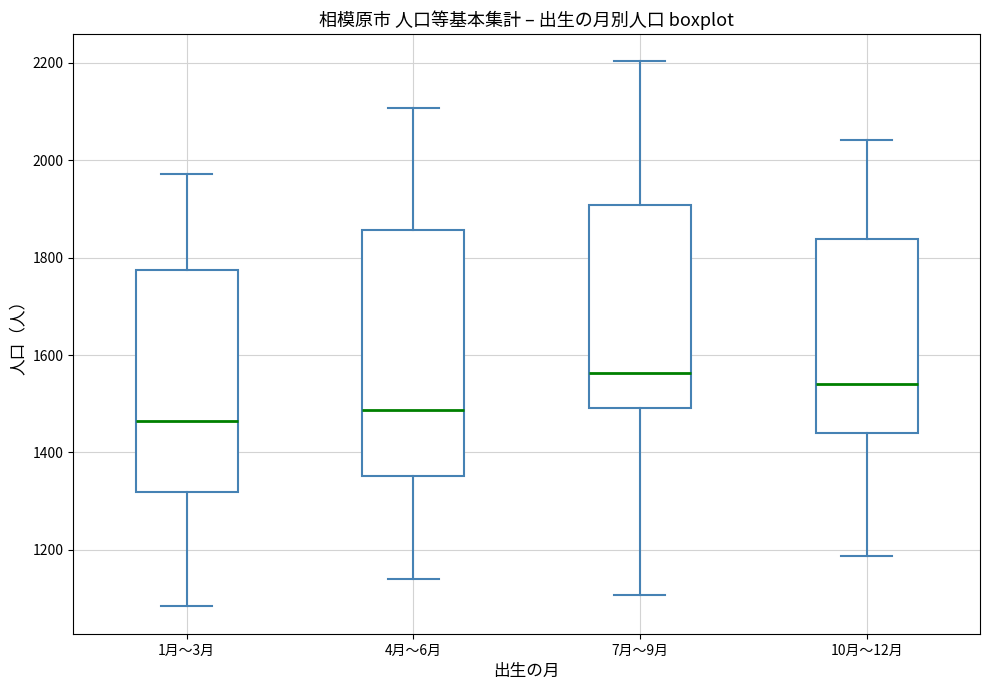

Reading left to right, read every box against the y-axis: the position of its median line, the range the box covers, and the ends of its whiskers. The values are not printed on the chart, so give them approximately, as read against the axis.

1月～3月: median 1460, box 1320 to 1780, whiskers 1080 to 1980
4月～6月: median 1480, box 1360 to 1860, whiskers 1140 to 2100
7月～9月: median 1560, box 1500 to 1900, whiskers 1100 to 2200
10月～12月: median 1540, box 1440 to 1840, whiskers 1180 to 2040